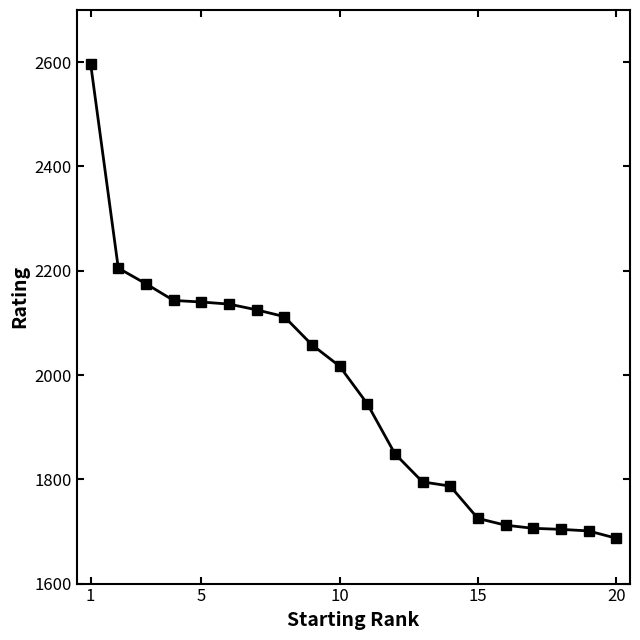

What is the greatest value displayed?

2597